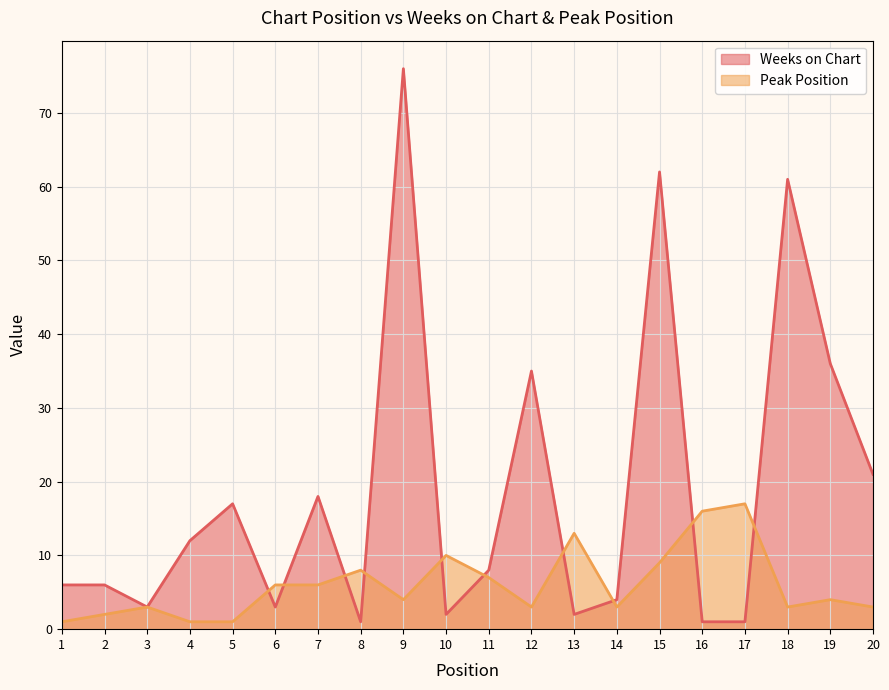

Does the chart display data point markers on the line(s)?

No